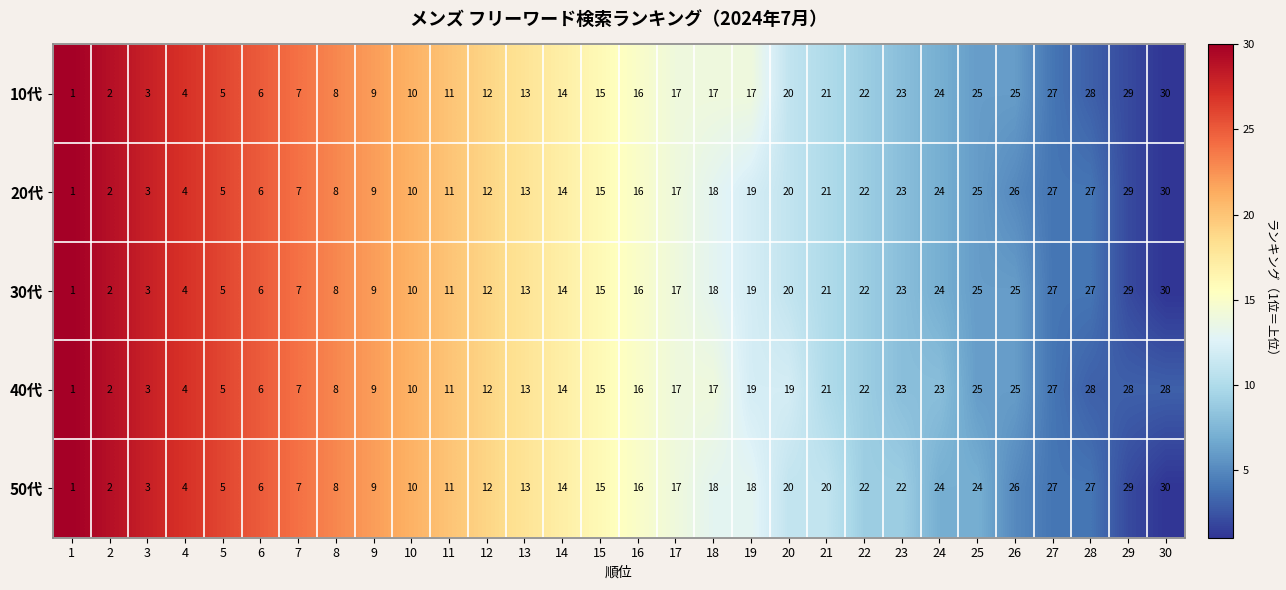

True or false: 10代 has a value of 27 at 27.

True